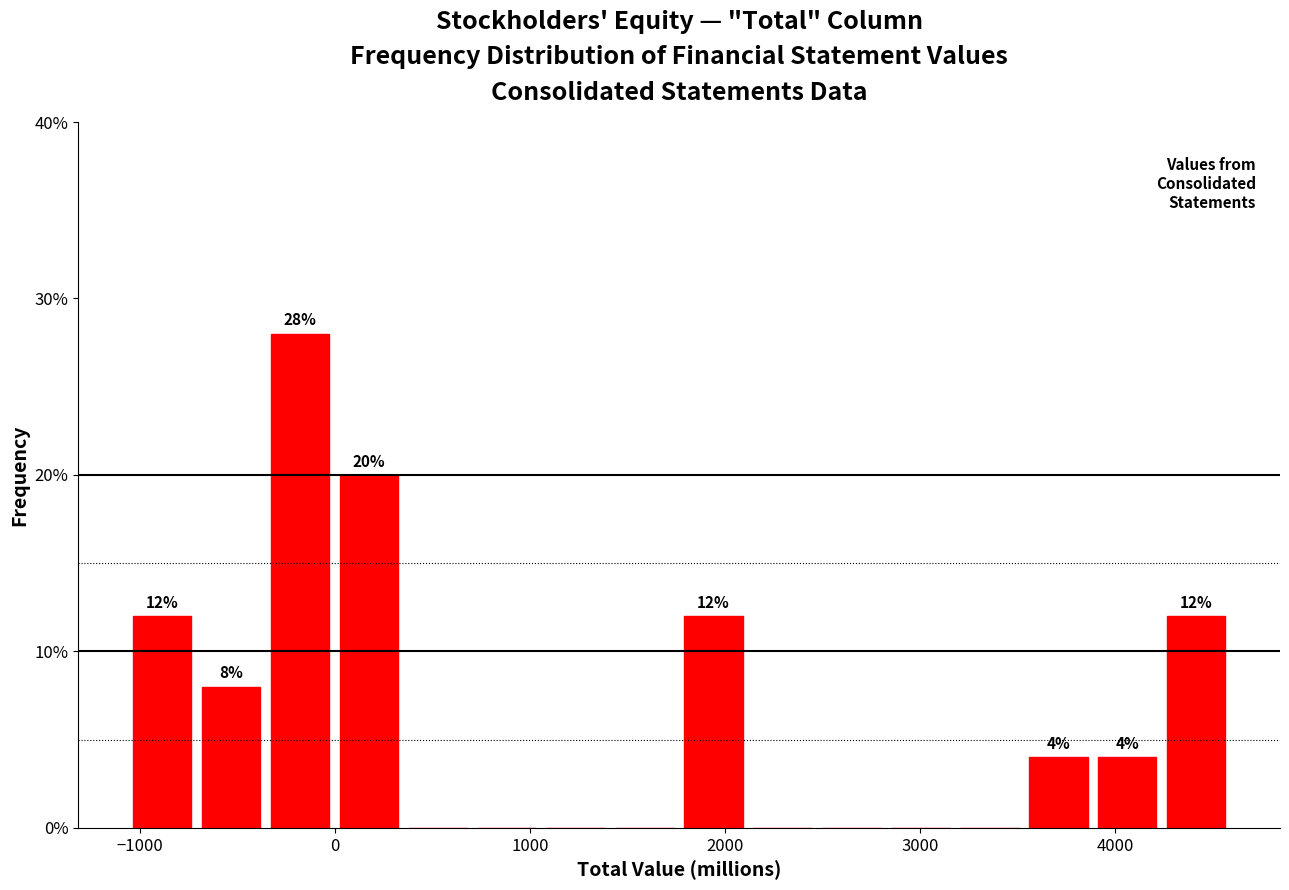

Around what value on the x-axis is the tallest bar? Give the approximate position of its centre, as read against the axis.

-200